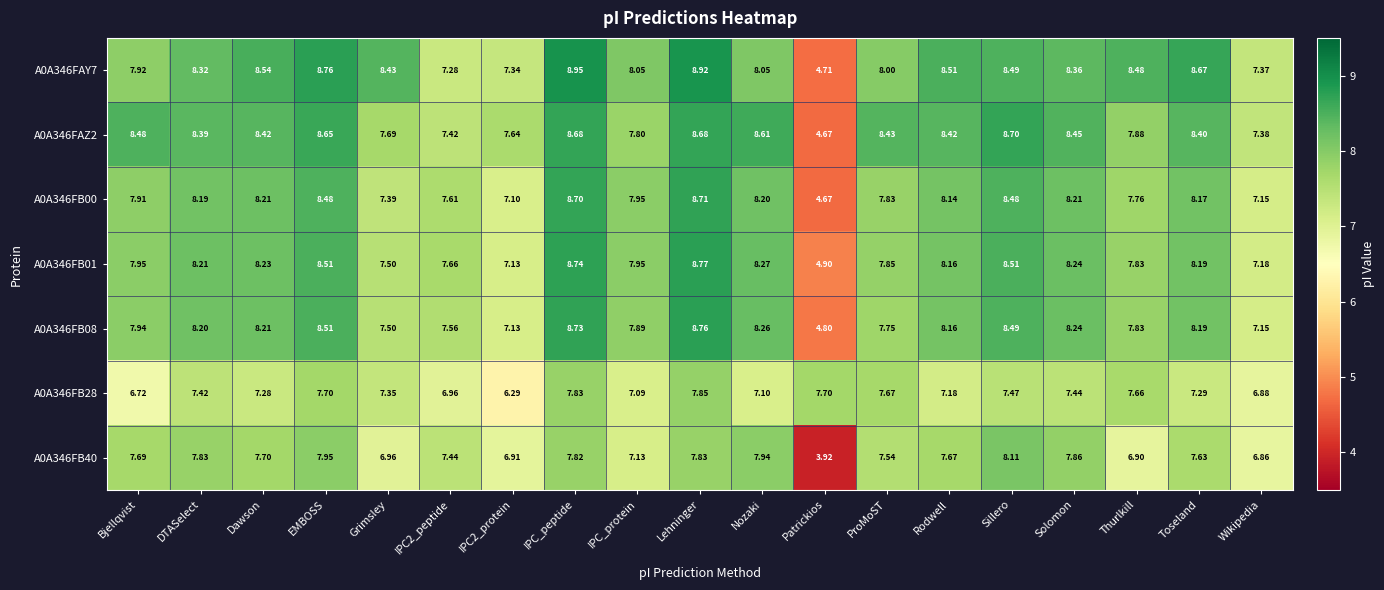

Which label corresponds to the largest value in the chart?

IPC_peptide